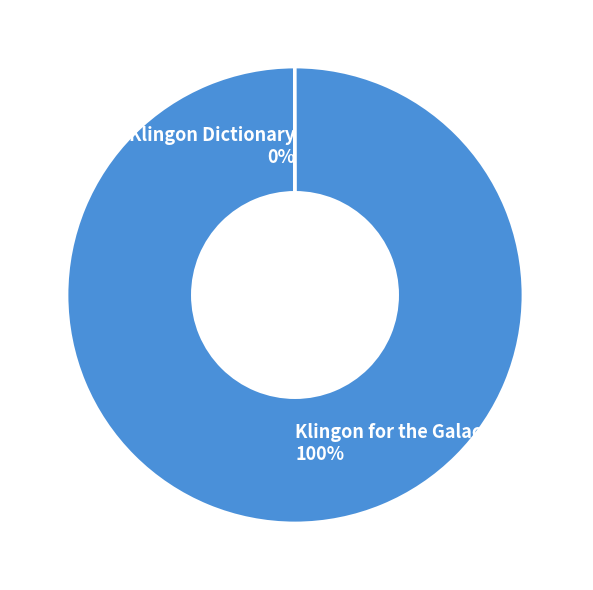

To the nearest percent, what is the difference between the largest and smallest slice percentages?

100%